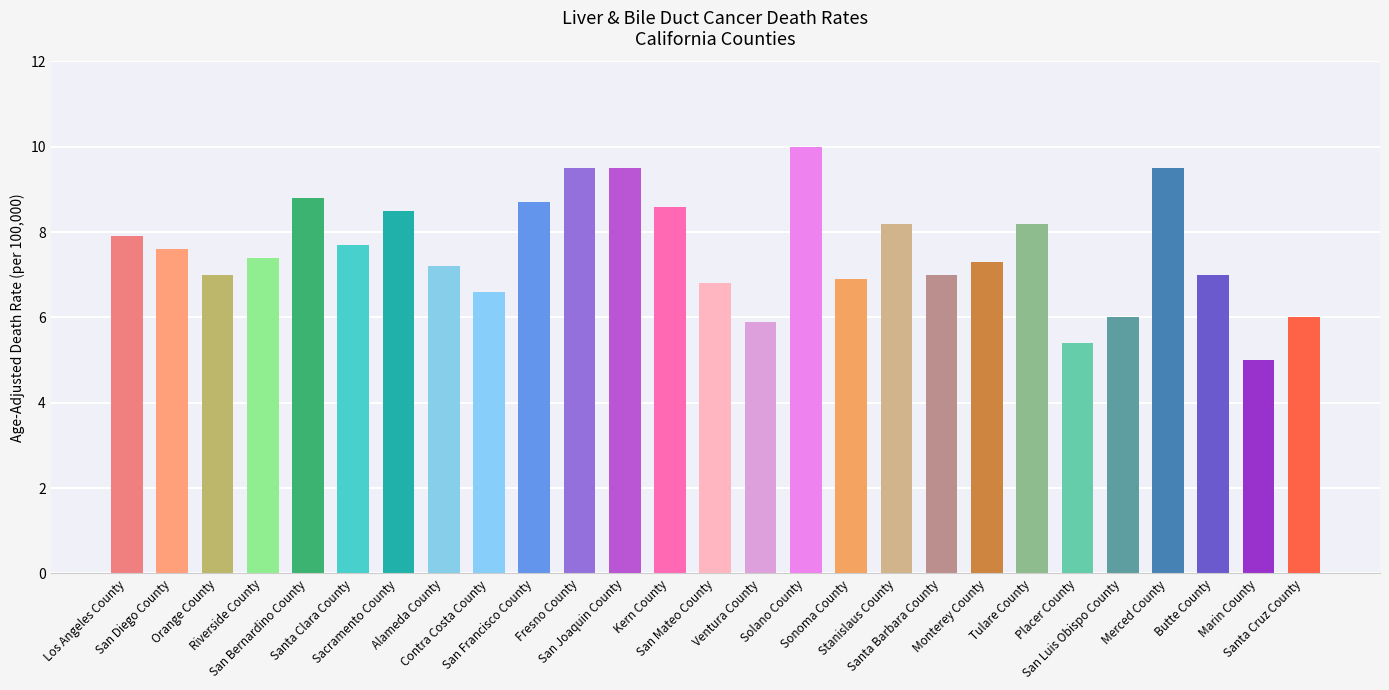

Between San Luis Obispo County and Alameda County, which is larger?

Alameda County